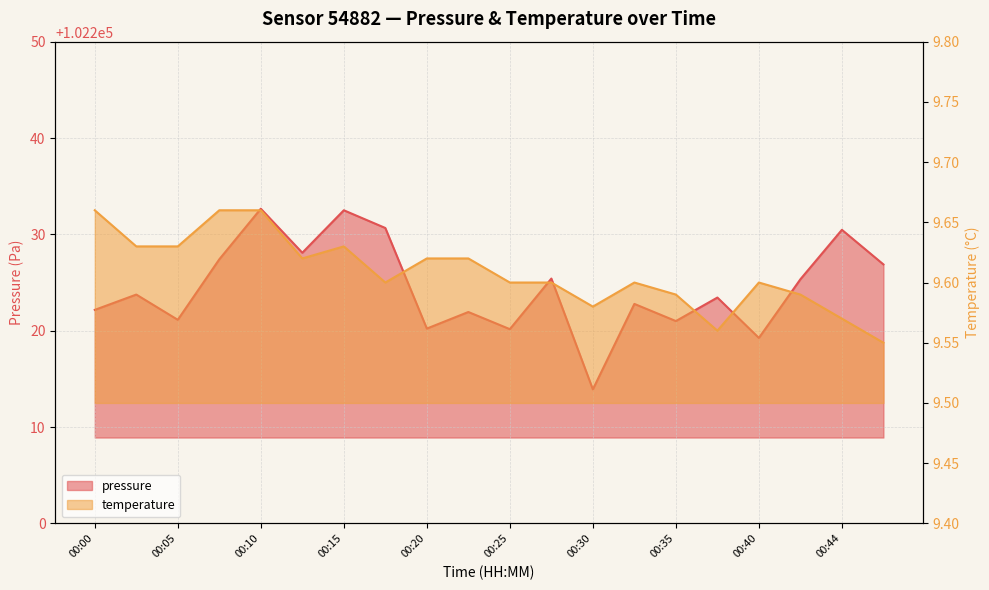

What are all the series names shown in the legend?

pressure, temperature